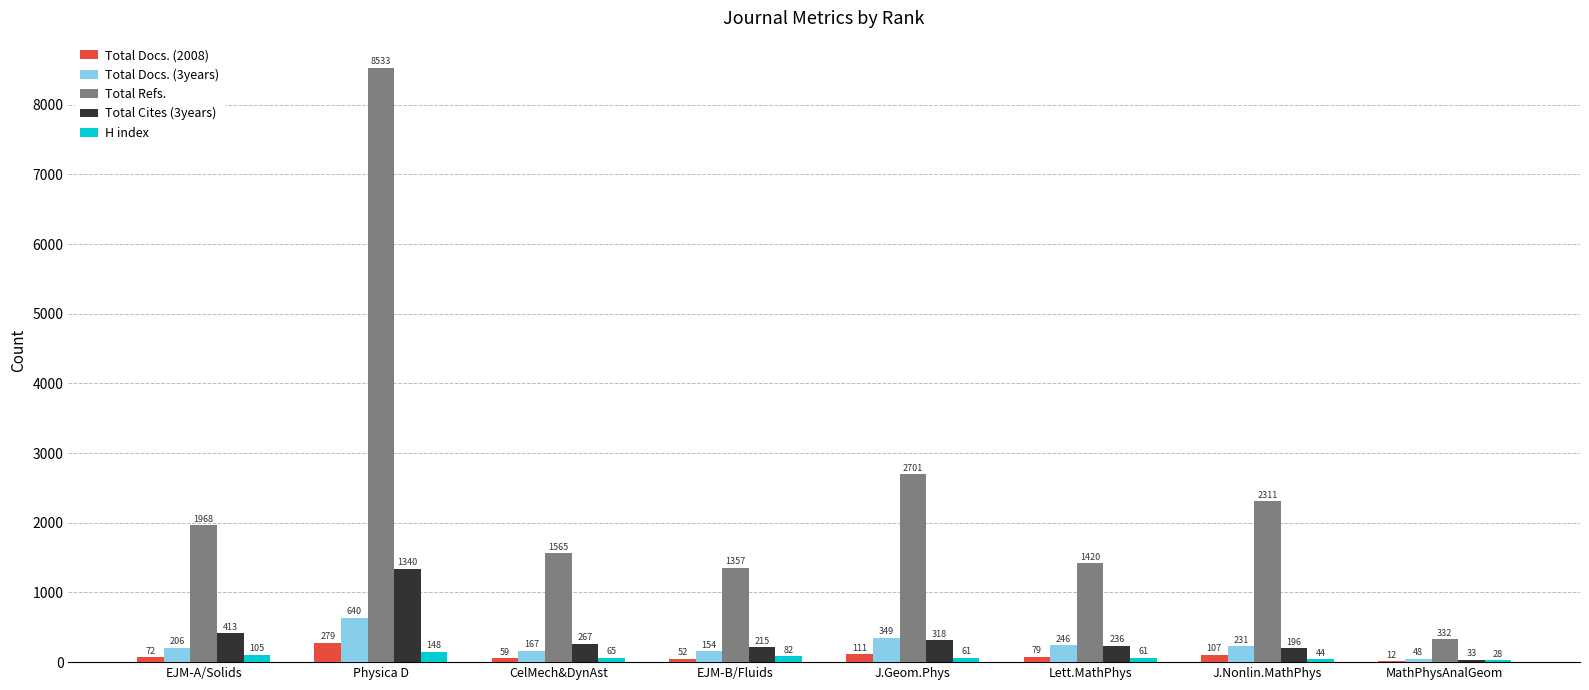

At which label is Total Docs. (3years) closest to 344?

J.Geom.Phys